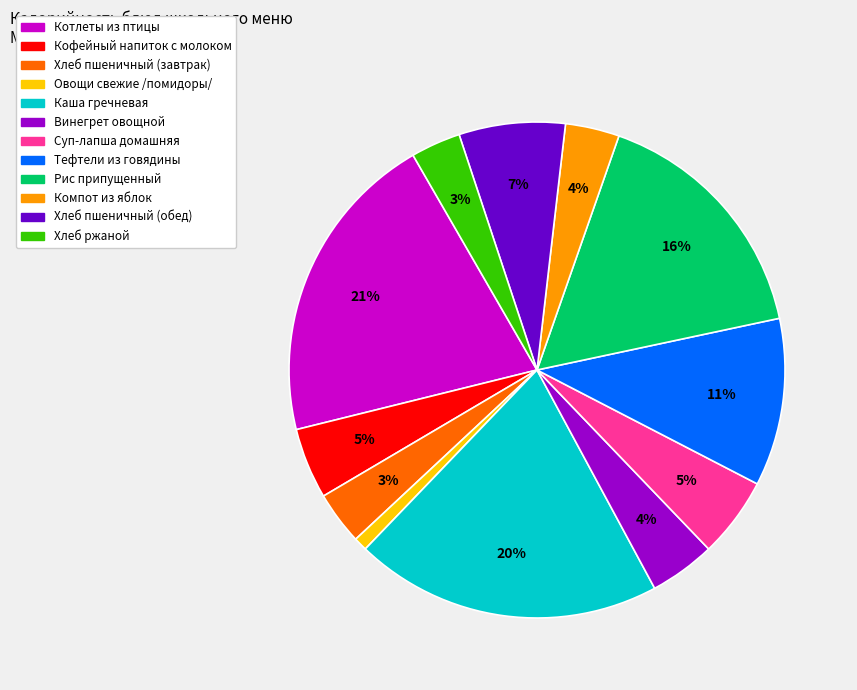

Is there any slice that represents more than half of the pie?

No